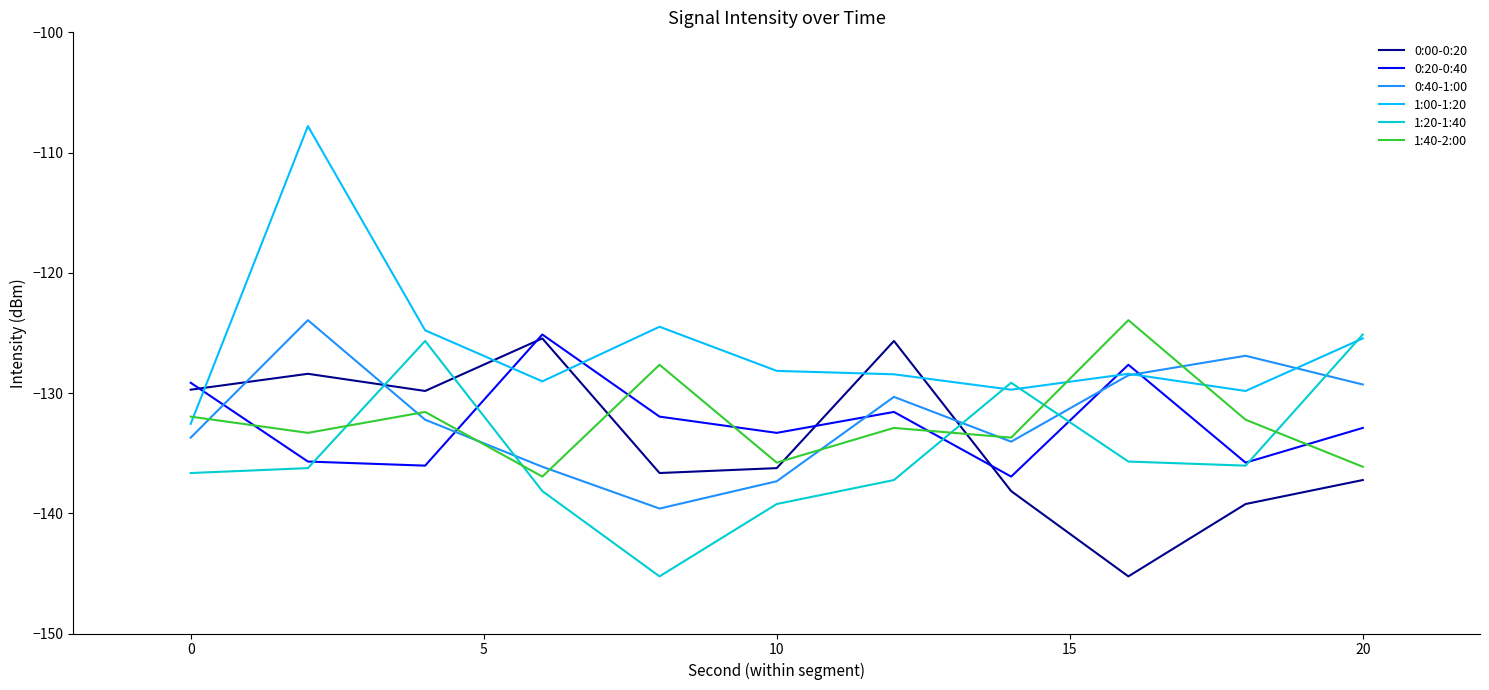

What is the greatest value displayed?

-107.8